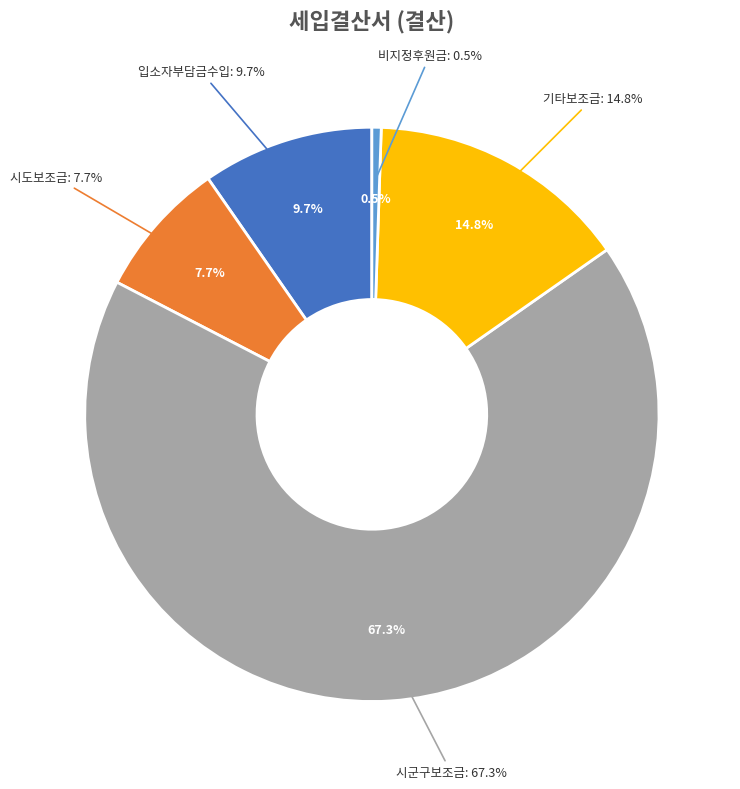

To the nearest percent, what is the difference between the largest and smallest slice percentages?

67%